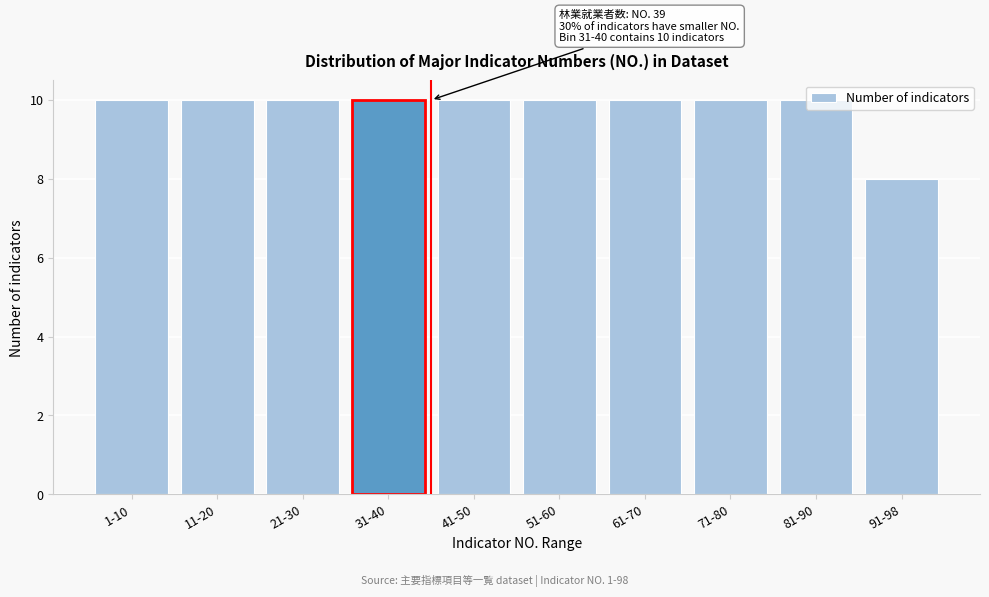

True or false: the data shows 16 at 41-50.

False